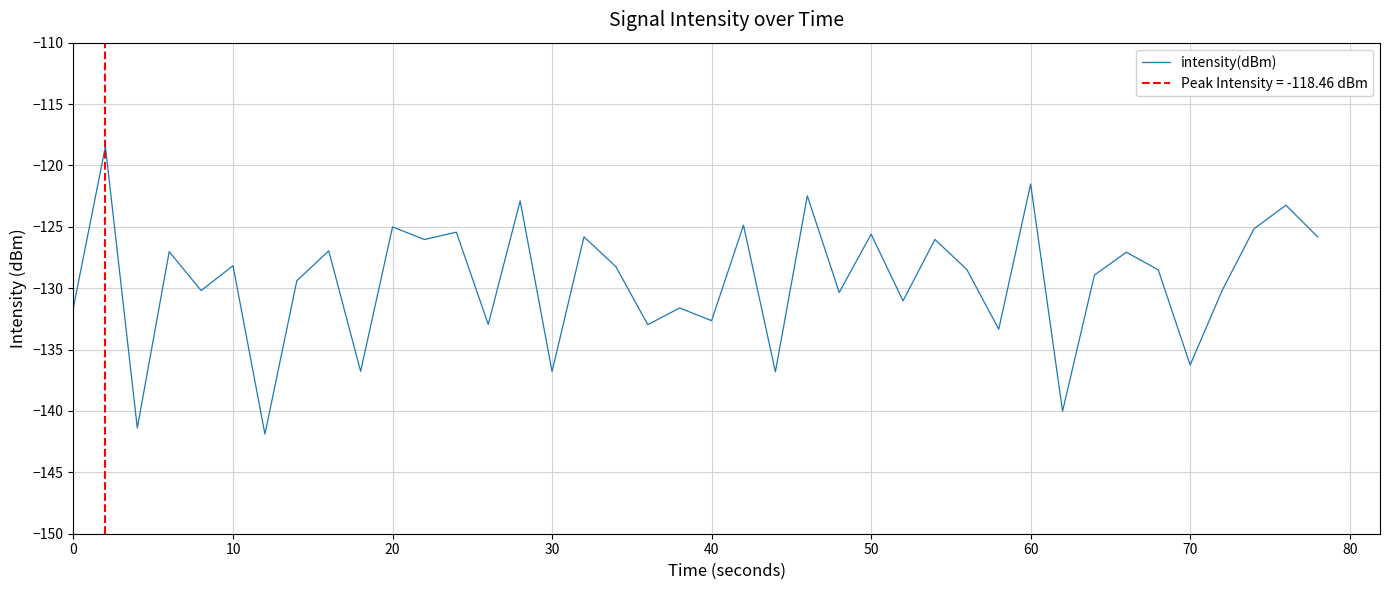

What is the sum of all values?

-5177.9